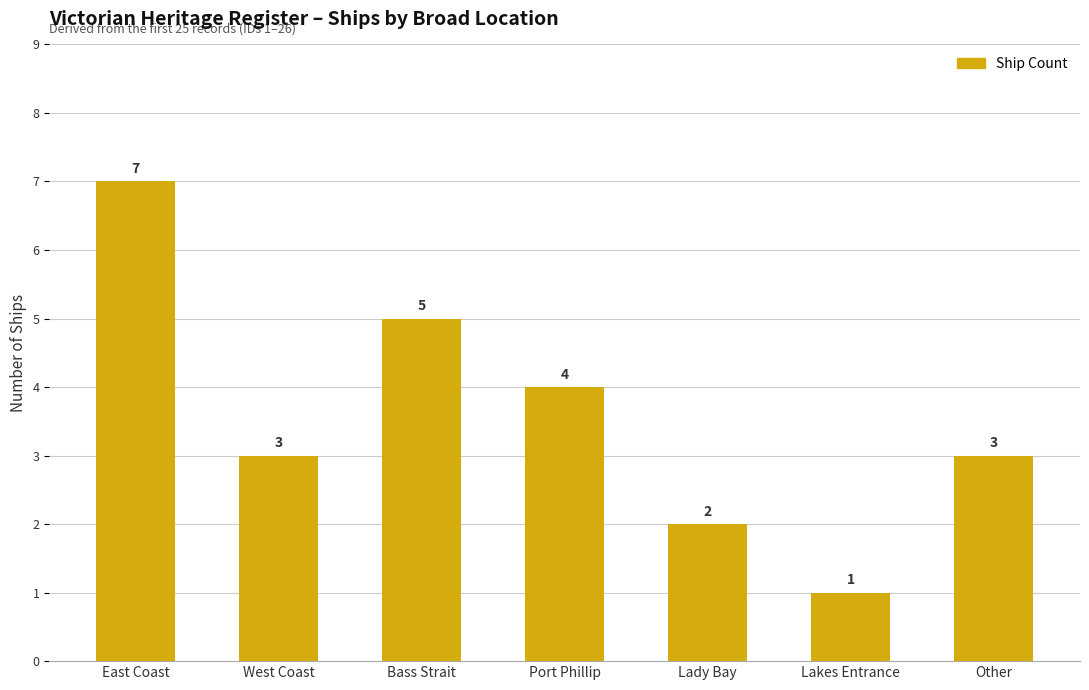

Reading left to right, what are all the values shown in this chart?

7	3	5	4	2	1	3